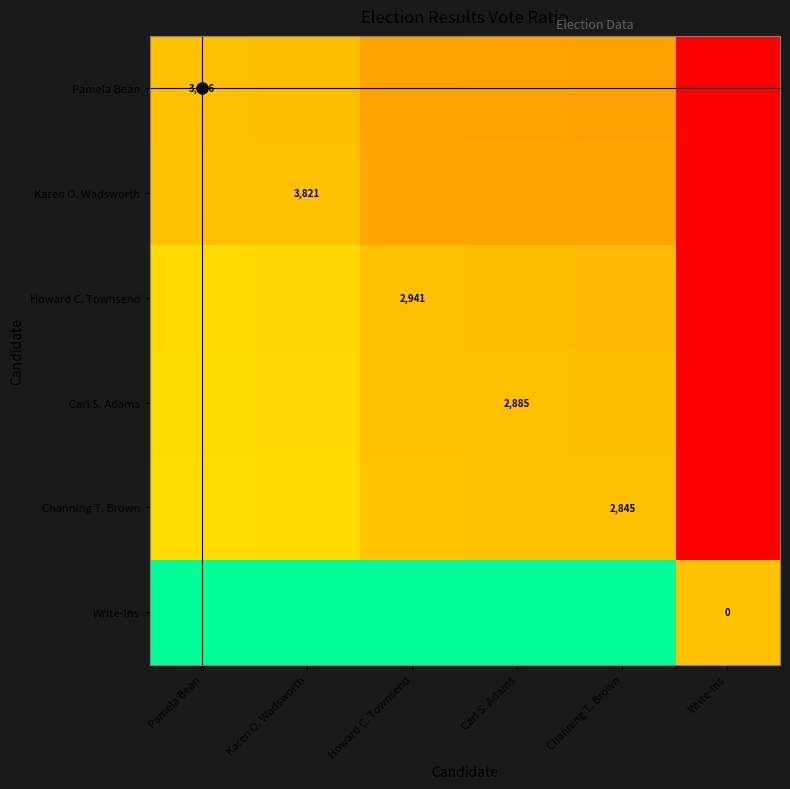

What is the difference between the second highest and minimum values in the Karen O. Wadsworth series?

0.5